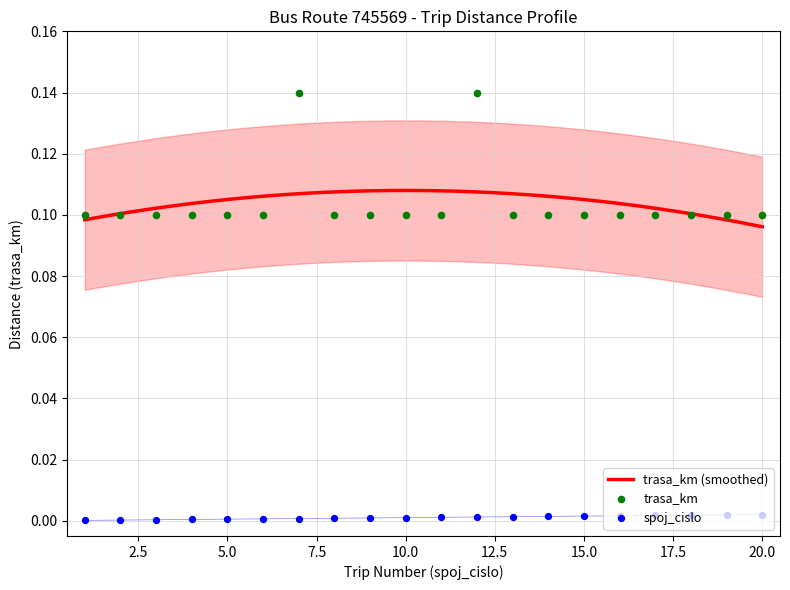

Which series has the largest total across all categories?

trasa_km